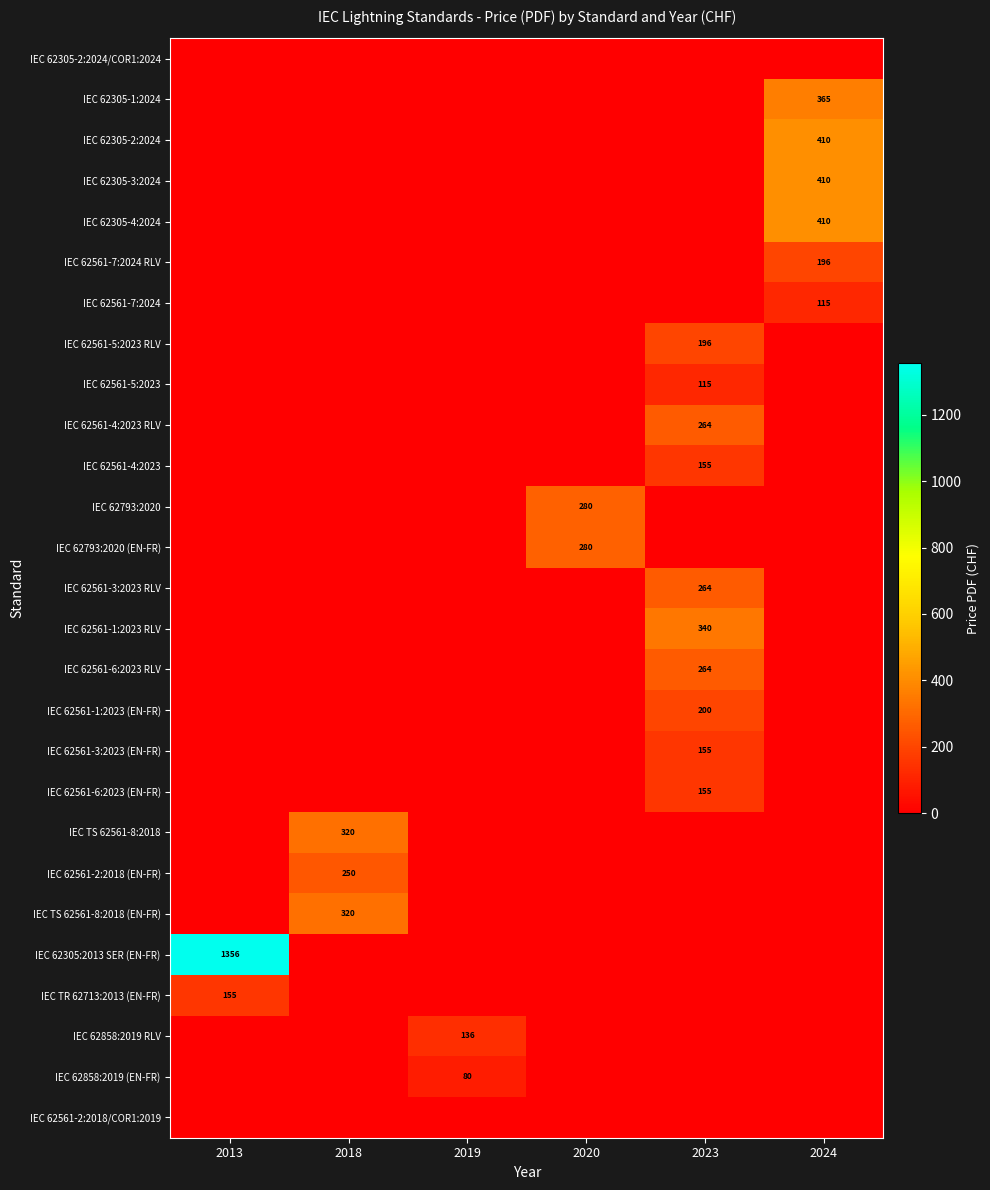

The IEC 62793:2020 series shows 280 at 2020. True or false?

True